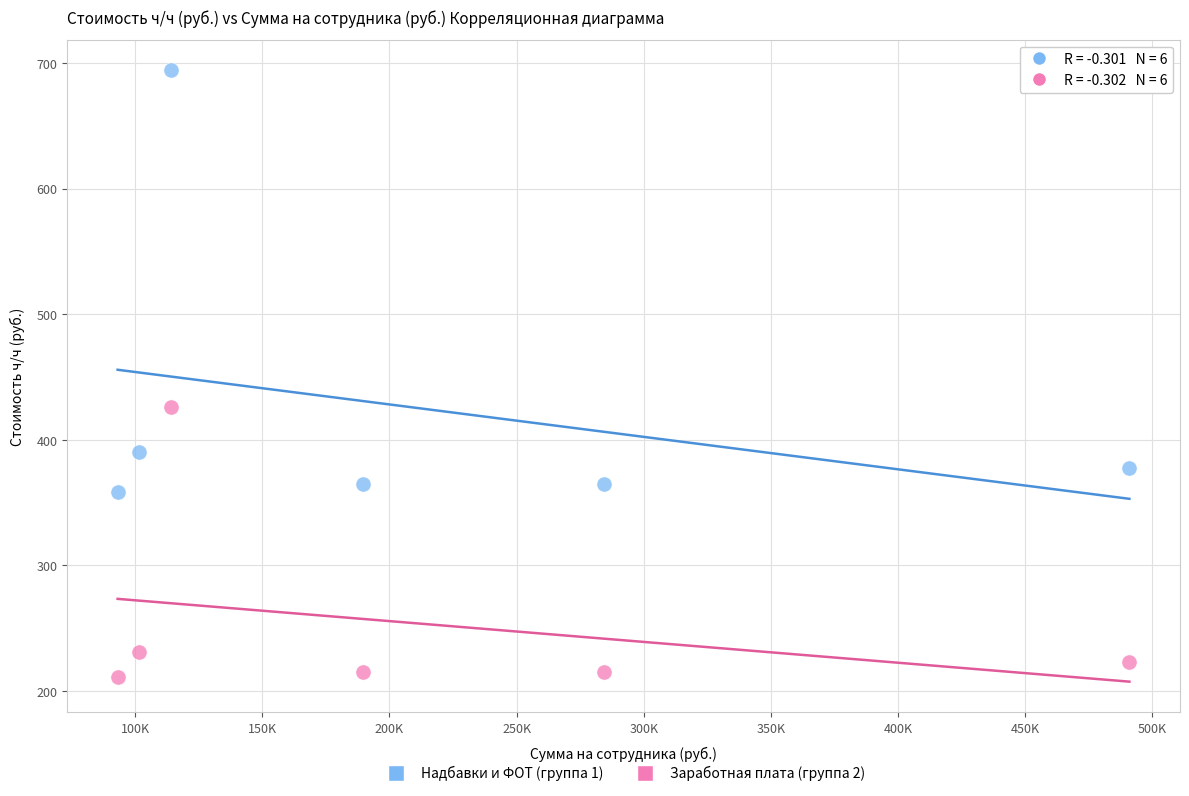

Which series reaches the maximum Y coordinate?

Надбавки и ФОТ (группа 1)